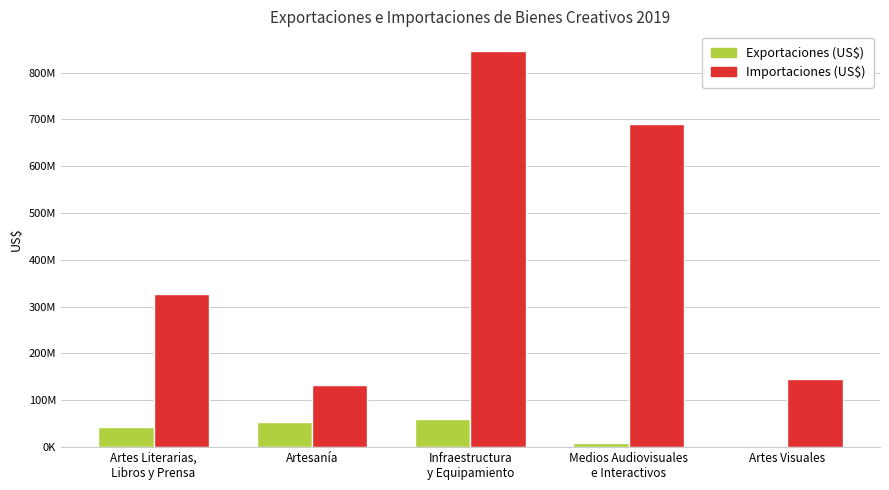

The Importaciones (US$) series shows 1431468833.6 at Infraestructura
y Equipamiento. True or false?

False